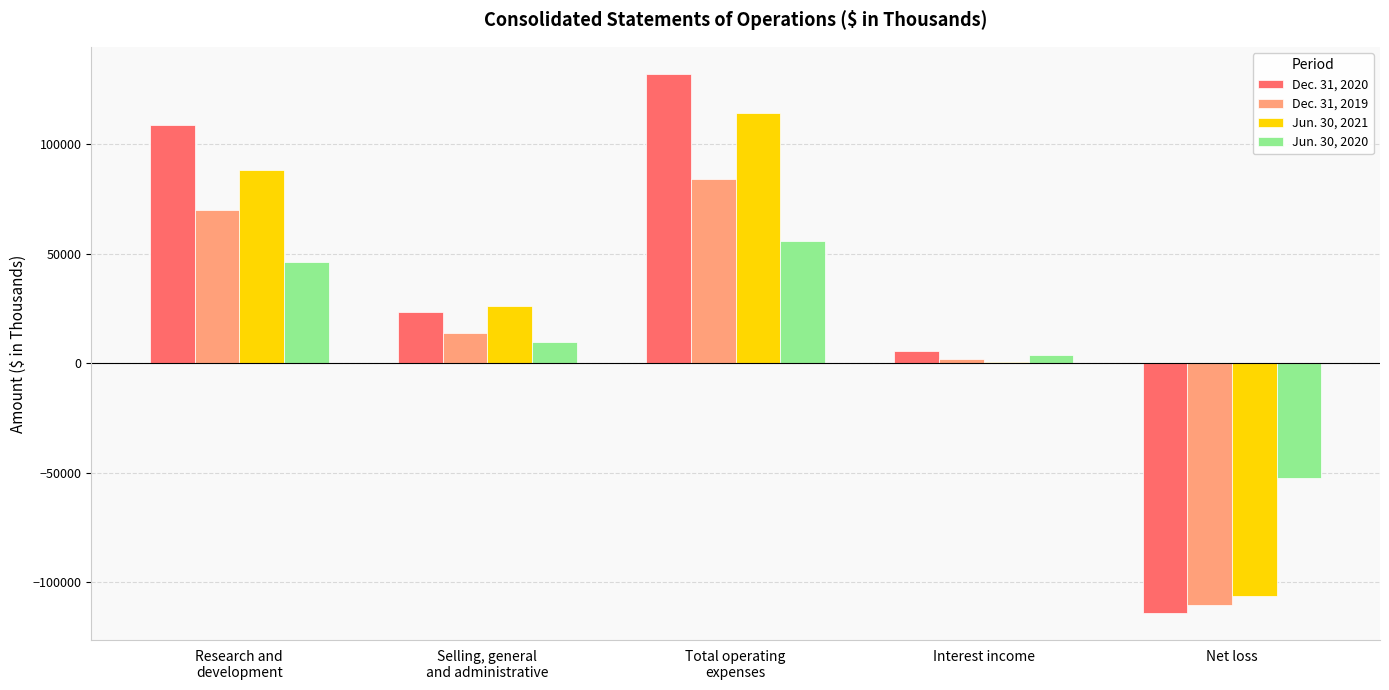

What is the maximum value shown in the chart?

132236